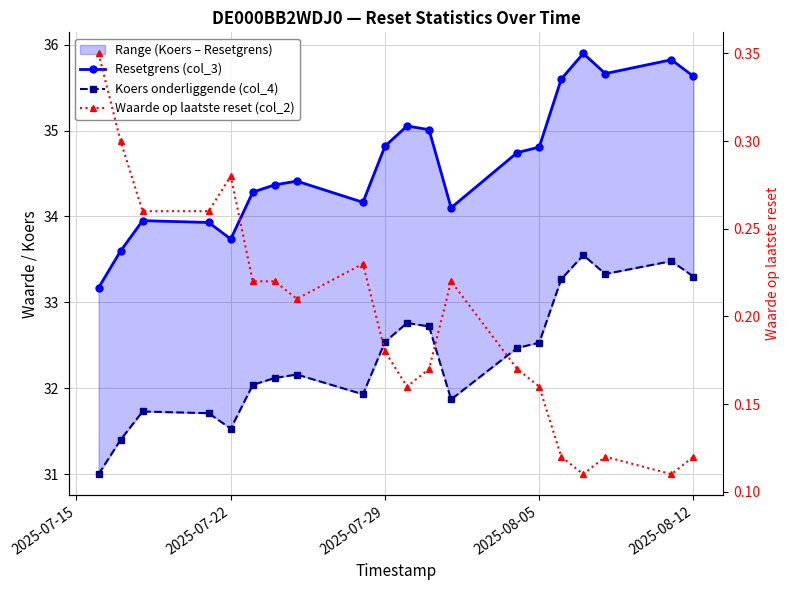

Reading right to left, what are all the values shown in this chart?

Resetgrens (col_3): 35.6	35.8	35.7	35.9	35.6	34.8	34.7	34.1	35.0	35.1	34.8	34.2	34.4	34.4	34.3	33.7	33.9	34.0	33.6	33.2
Koers onderliggende (col_4): 33.3	33.5	33.3	33.5	33.3	32.5	32.5	31.9	32.7	32.8	32.5	31.9	32.2	32.1	32.0	31.5	31.7	31.7	31.4	31.0
Waarde op laatste reset (col_2): 0.1	0.1	0.1	0.1	0.1	0.2	0.2	0.2	0.2	0.2	0.2	0.2	0.2	0.2	0.2	0.3	0.3	0.3	0.3	0.3